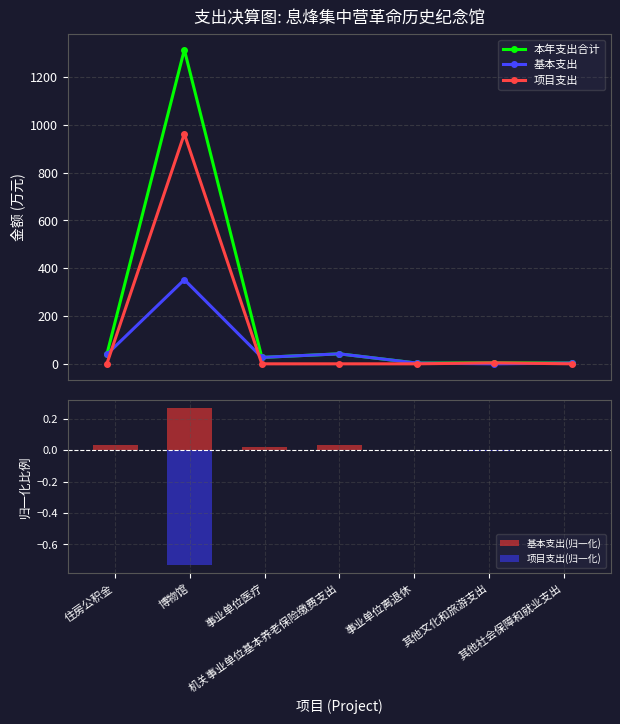

Between 博物馆 and 其他社会保障和就业支出, which is larger?

博物馆